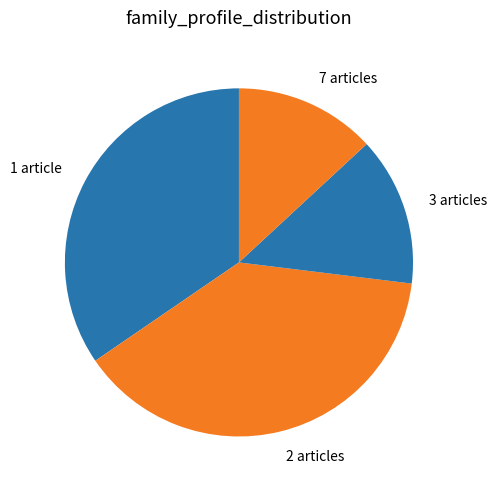

Is it true that 2 articles is 44% of the pie?

False